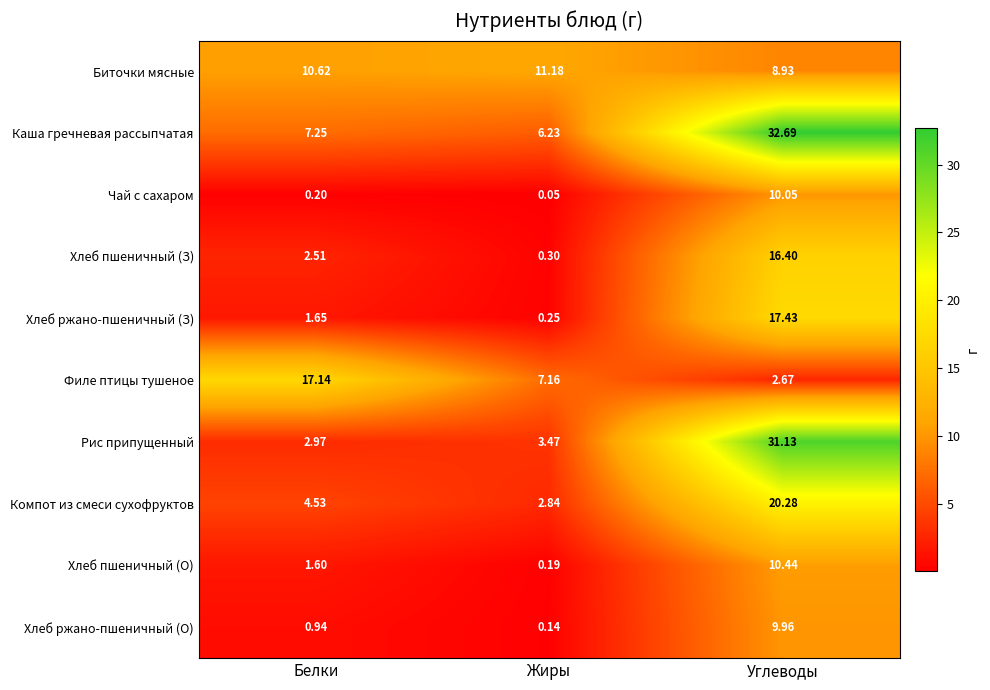

Which category has the lowest value in the Хлеб ржано-пшеничный (З) series?

Жиры